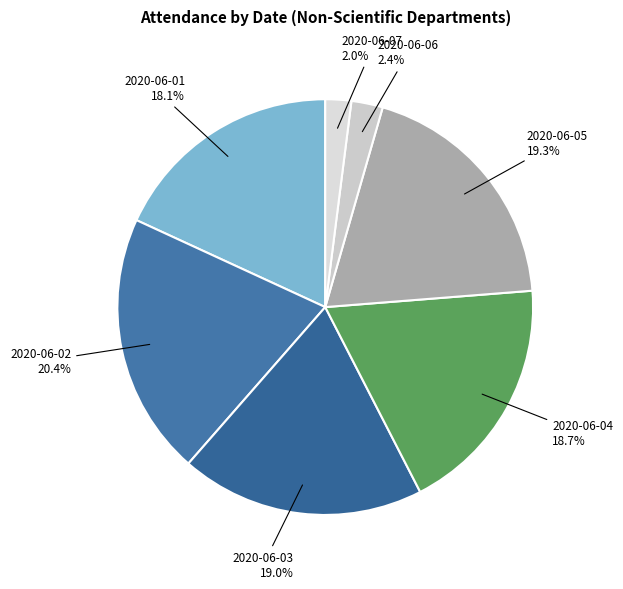

Between 2020-06-04 and 2020-06-06, which is larger?

2020-06-04